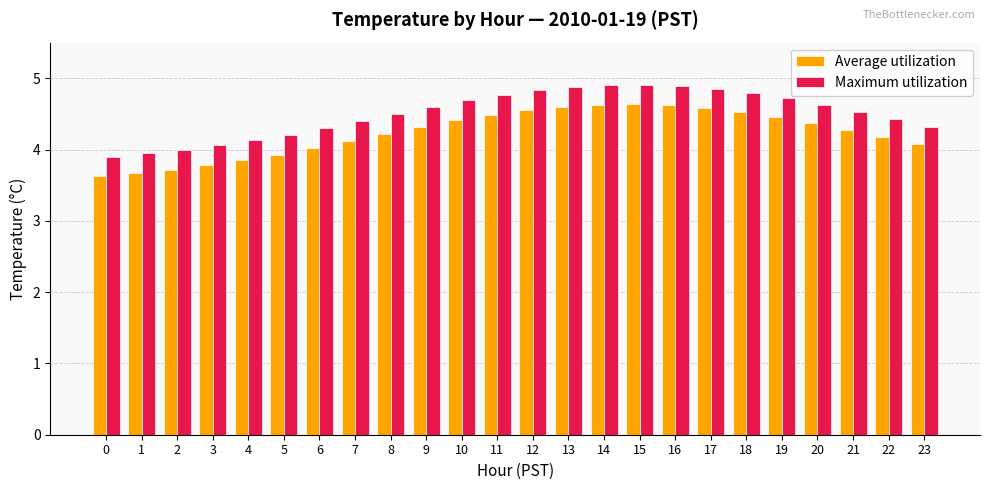

What is the spread (max minus min) of values at 15?

0.3